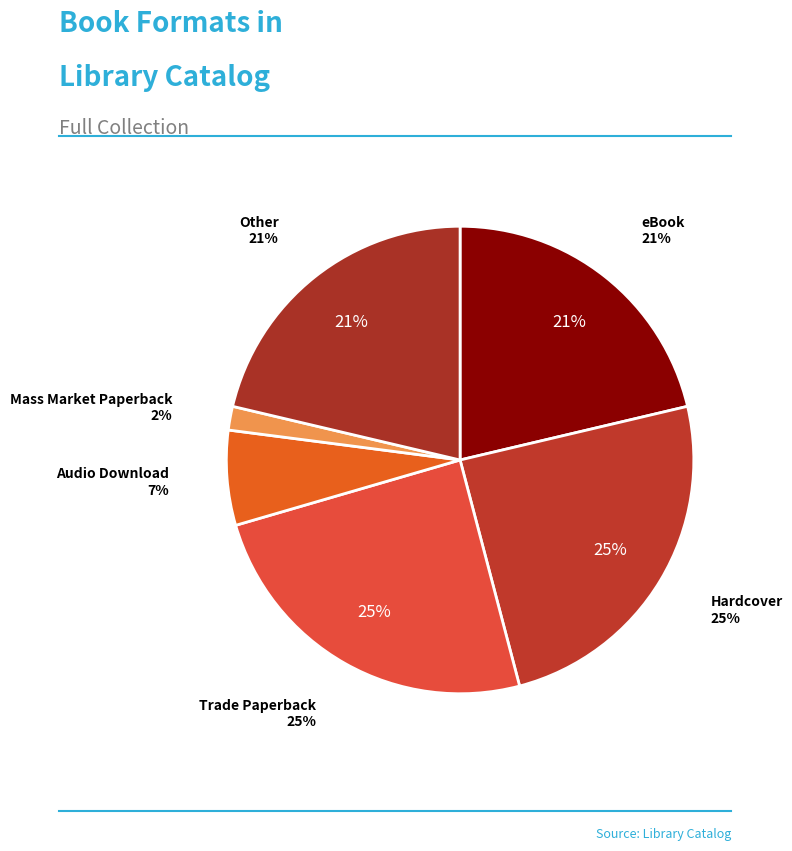

Which category has the biggest portion of the pie?

Hardcover